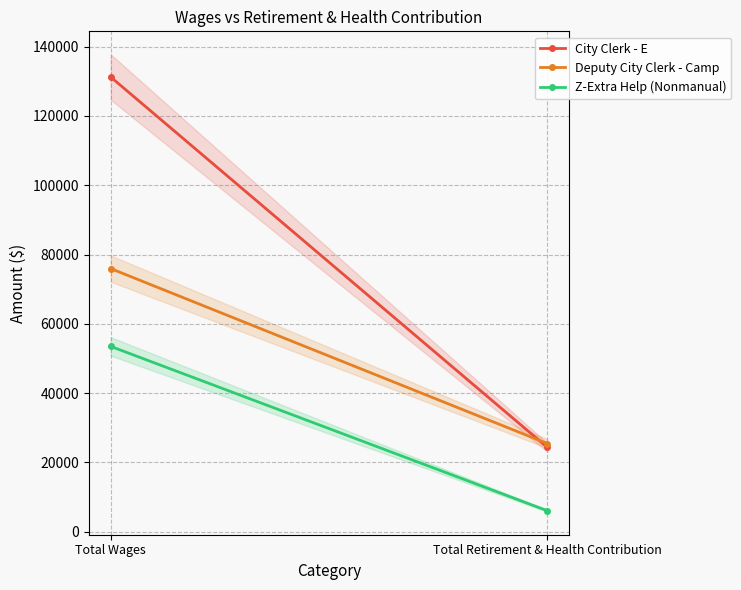

What is the total value across all series at Total Wages?

260749